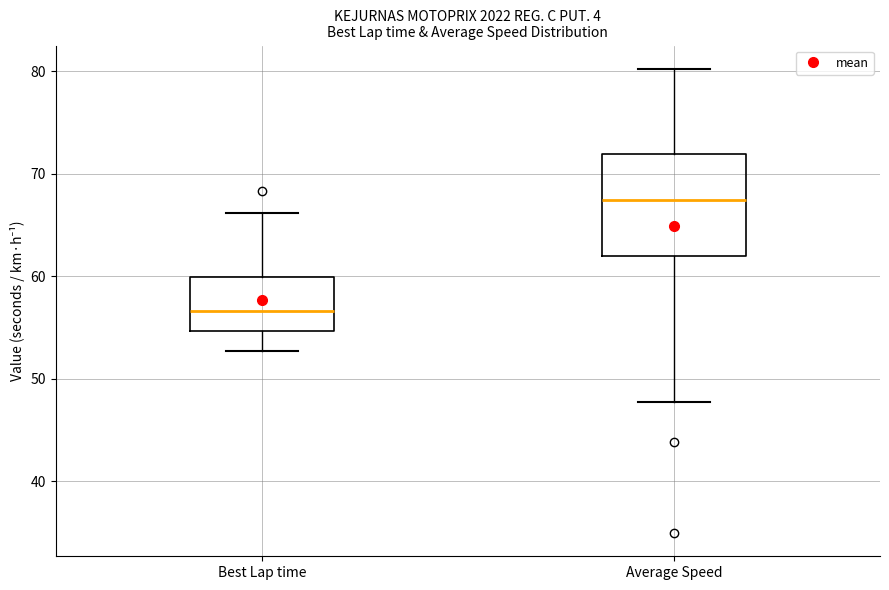

Reading left to right, read every box against the y-axis: the position of its median line, the range the box covers, and the ends of its whiskers. The values are not printed on the chart, so give them approximately, as read against the axis.

Best Lap time: median 57, box 55 to 60, whiskers 53 to 66
Average Speed: median 67, box 62 to 72, whiskers 48 to 80